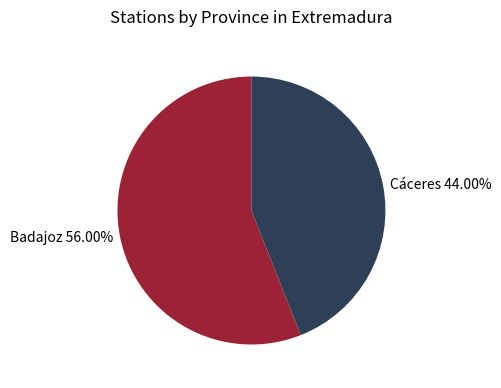

What portion of the pie excludes Badajoz?

44.0%